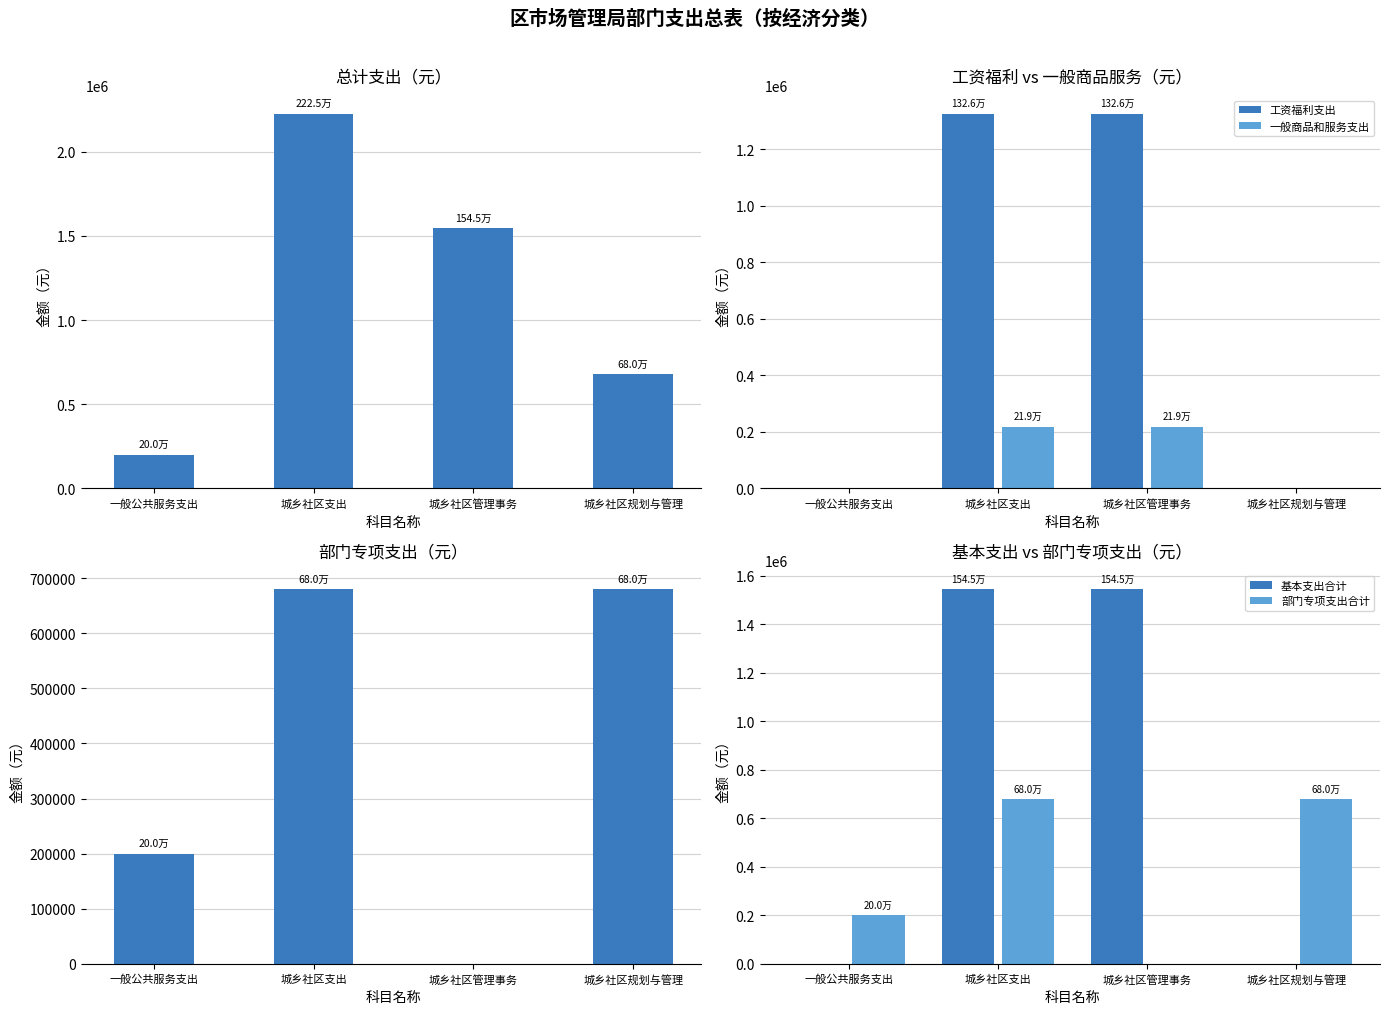

True or false: 基本支出合计 has a value of -735345.0 at 城乡社区规划与管理.

False